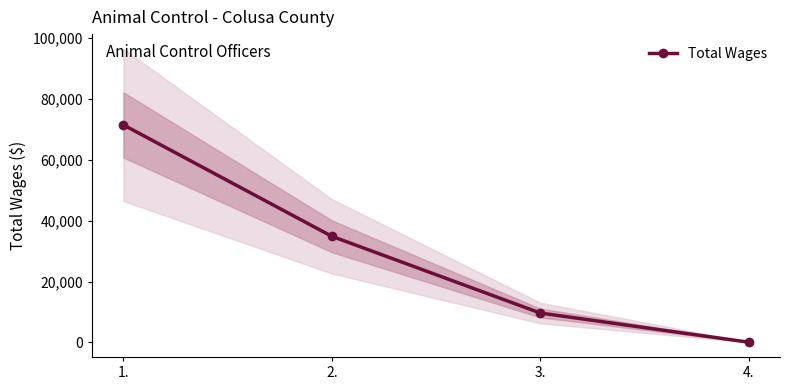

Does the chart display data point markers on the line(s)?

Yes